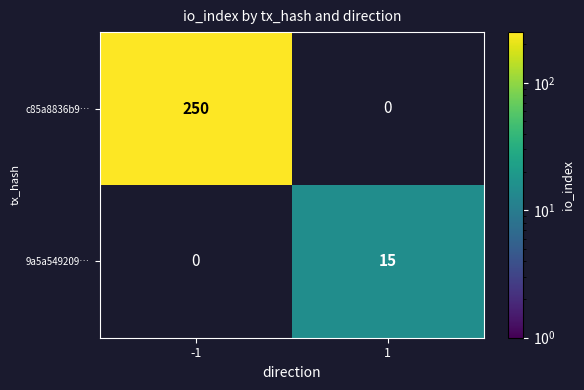

Is it true that c85a8836b9… equals 122 at -1?

False